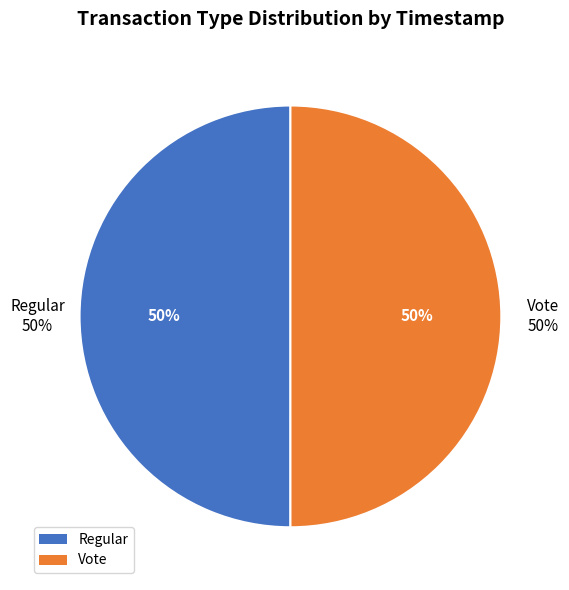

True or false: Vote accounts for 50% of the total.

True